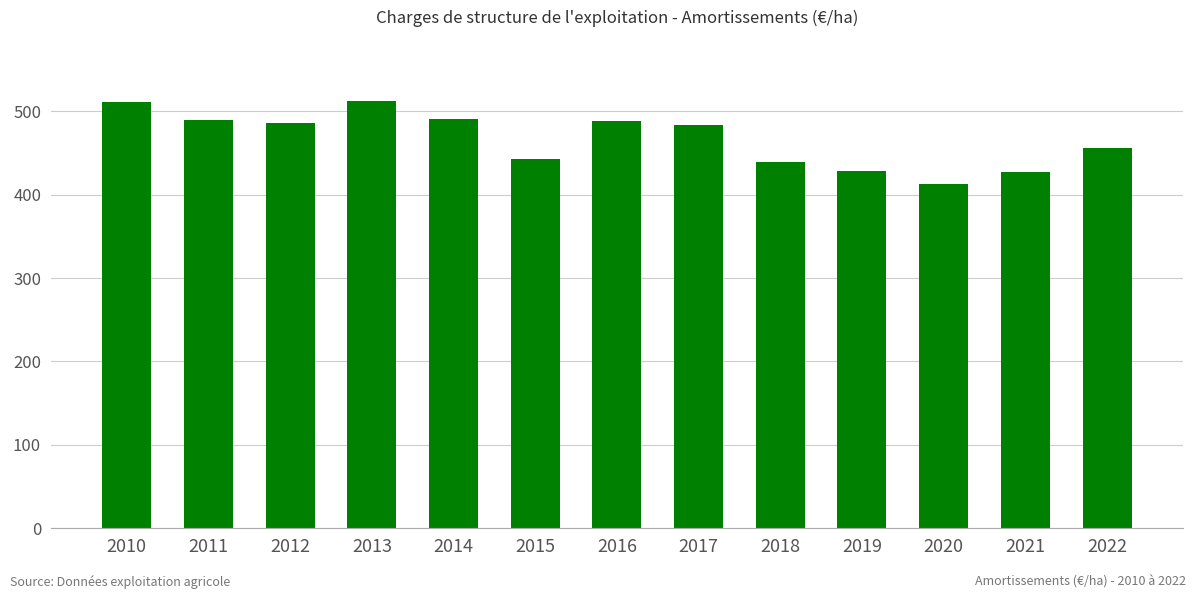

What is the ratio of the value at 2011 to the value at 2016?

1.0